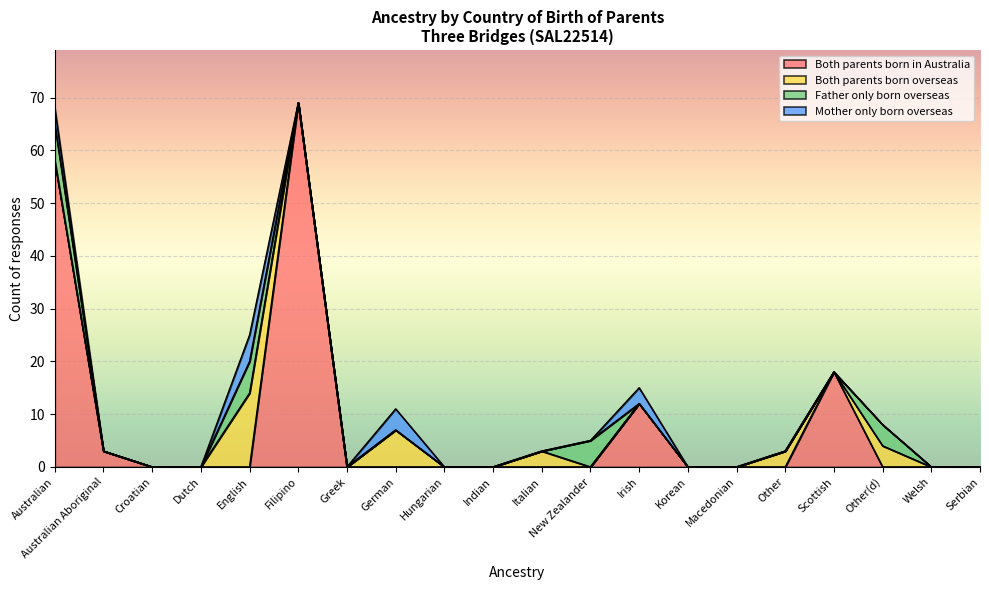

Between Croatian and German, which series saw the biggest shift?

Both parents born overseas